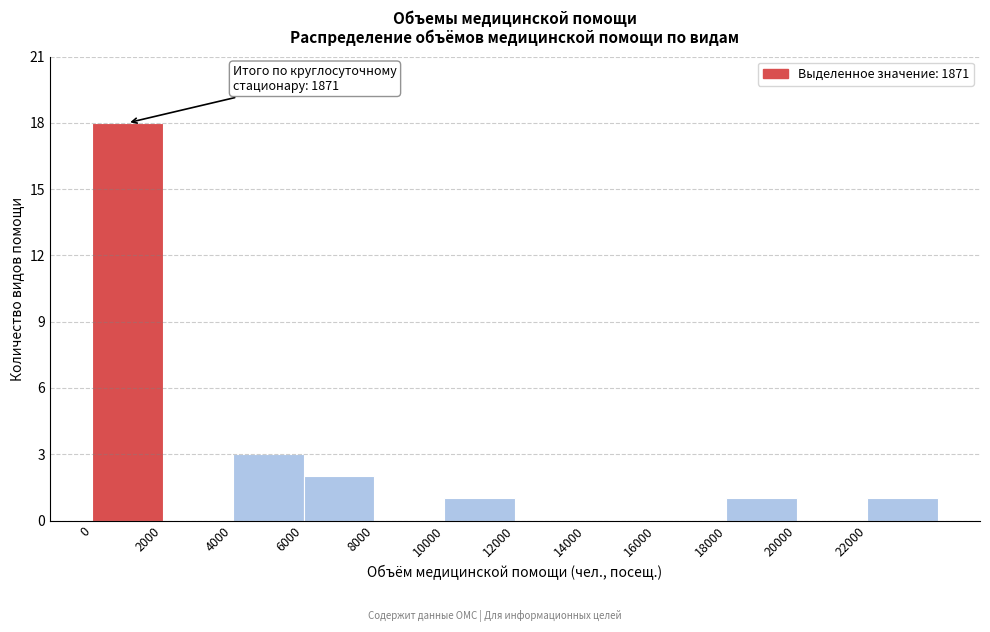

Which range on the x-axis has the tallest bar?

0 to 2000